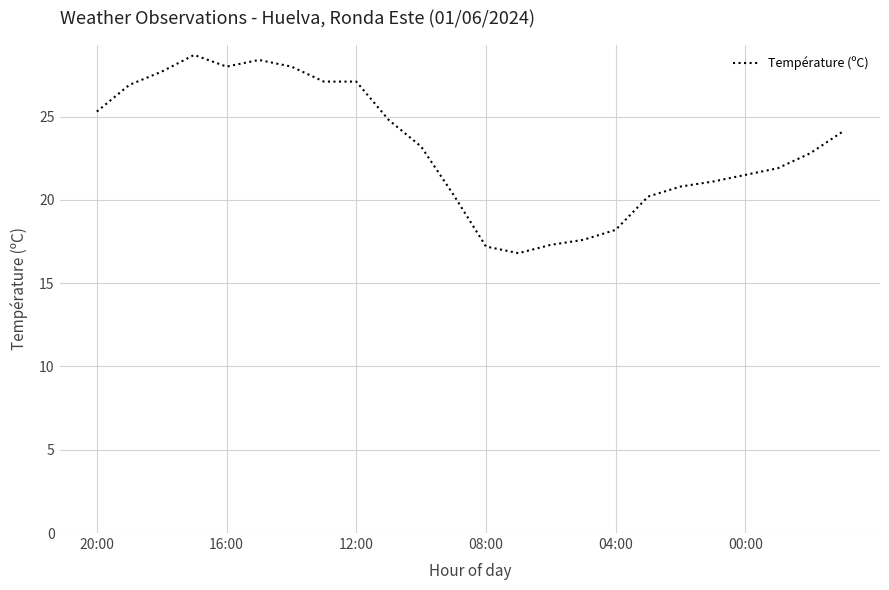

What is the smallest value displayed?

16.8